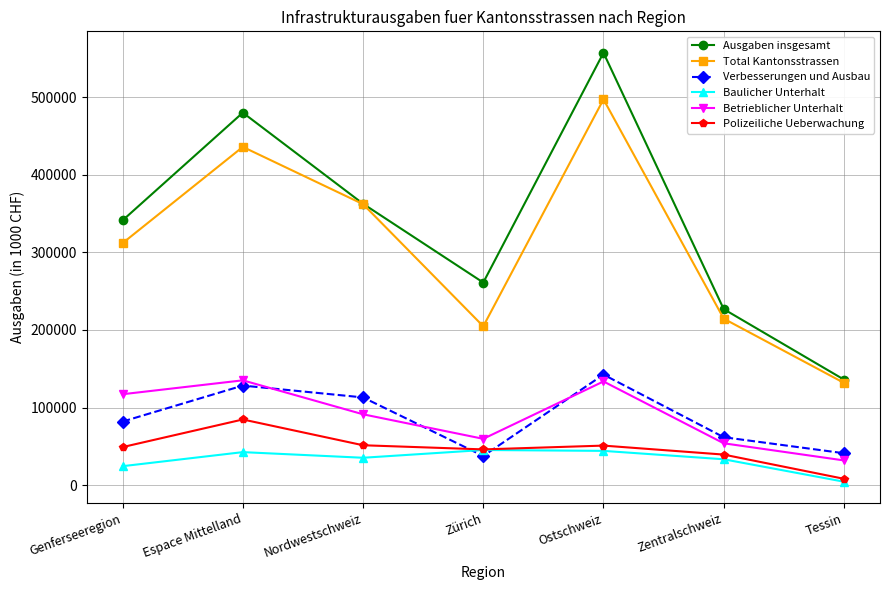

List the series in order of their peak value, highest first.

Ausgaben insgesamt, Total Kantonsstrassen, Verbesserungen und Ausbau, Betrieblicher Unterhalt, Polizeiliche Ueberwachung, Baulicher Unterhalt